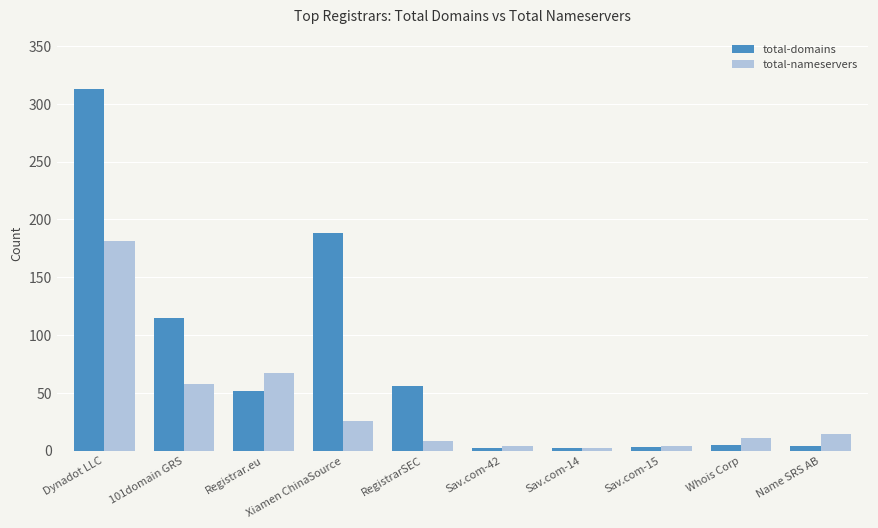

How many categories are shown in the chart?

10